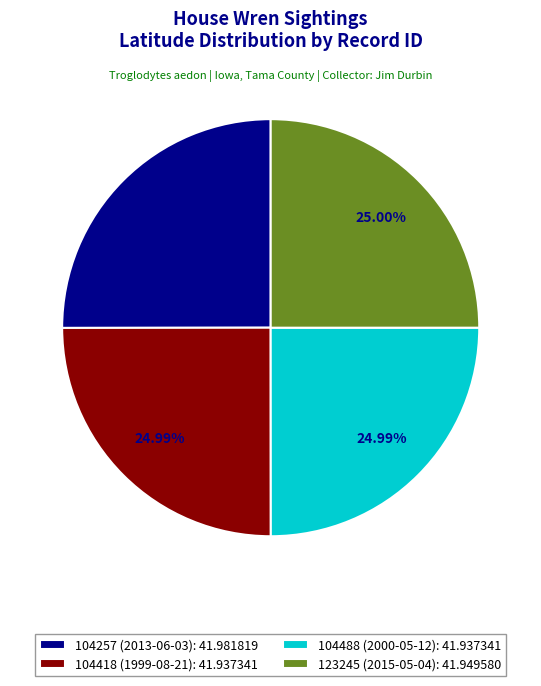

Does any single category account for the majority?

No